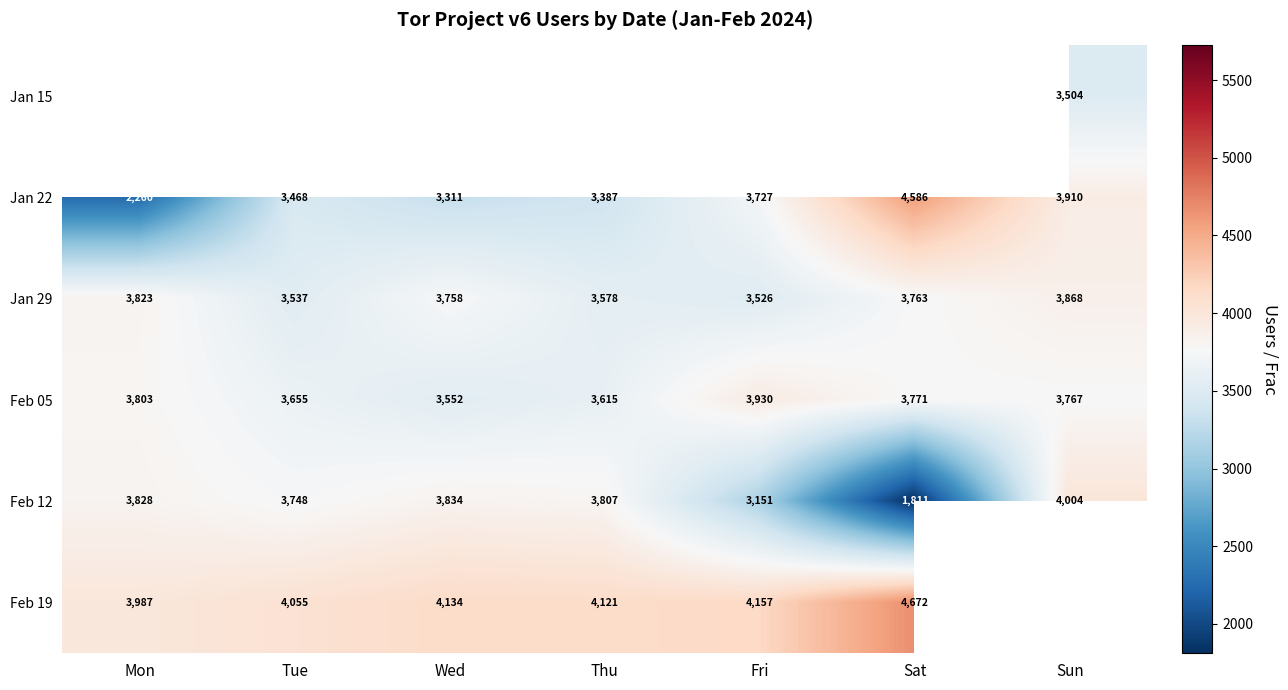

True or false: Feb 19 has a value of 6583 at Fri.

False